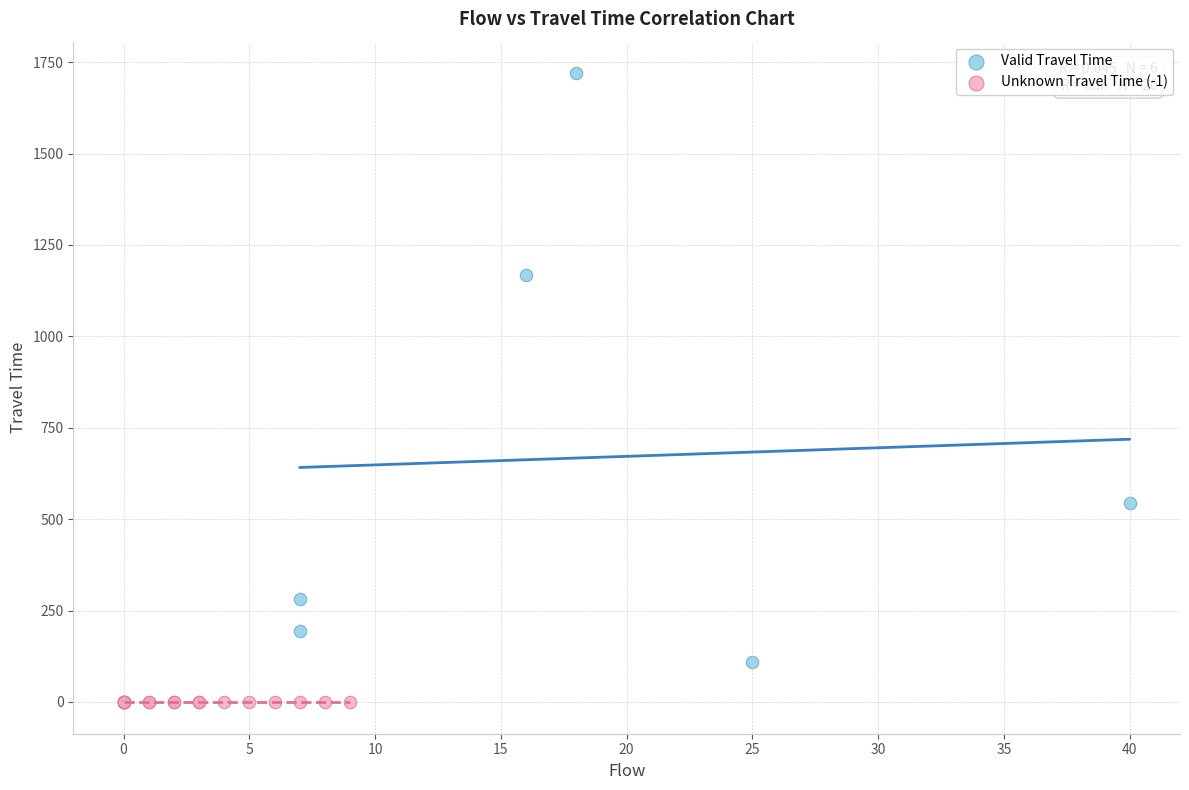

Which series reaches the minimum Y coordinate?

Unknown Travel Time (-1)